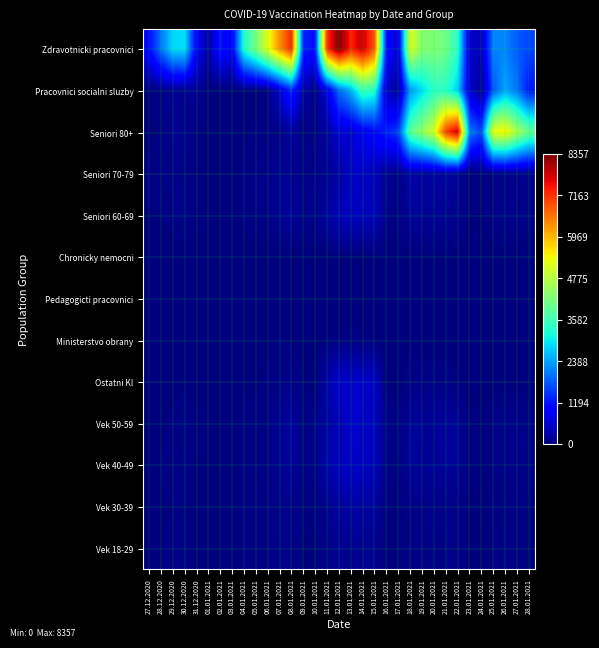

At 30.12.2020, list the series in order from smallest to largest.

Chronicky nemocni, Pedagogicti pracovnici, Ministerstvo obrany, Ostatni KI, Vek 30-39, Vek 18-29, Vek 40-49, Seniori 70-79, Vek 50-59, Seniori 60-69, Pracovnici socialni sluzby, Seniori 80+, Zdravotnicki pracovnici